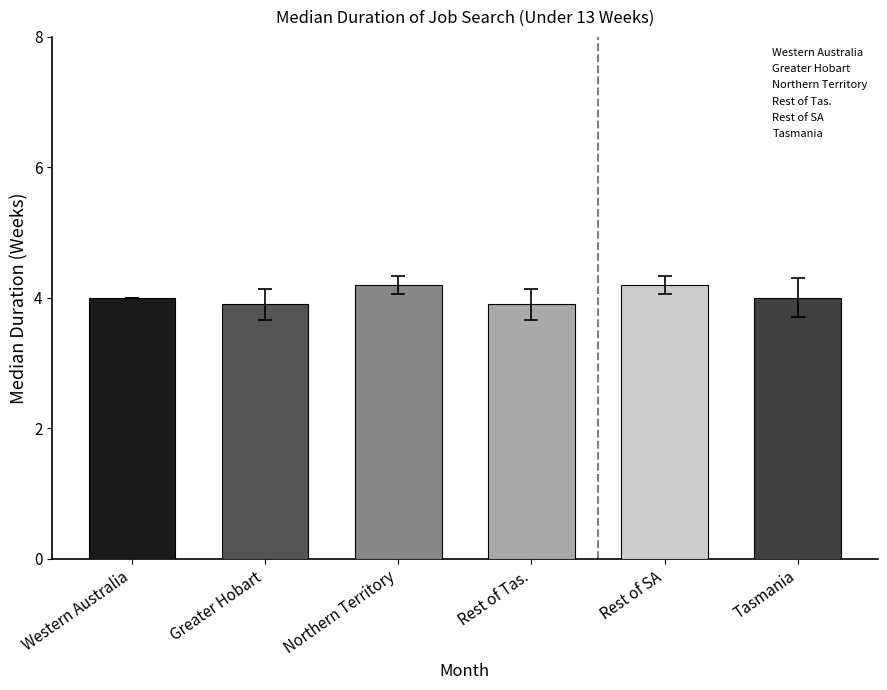

Does the chart contain any negative values?

No